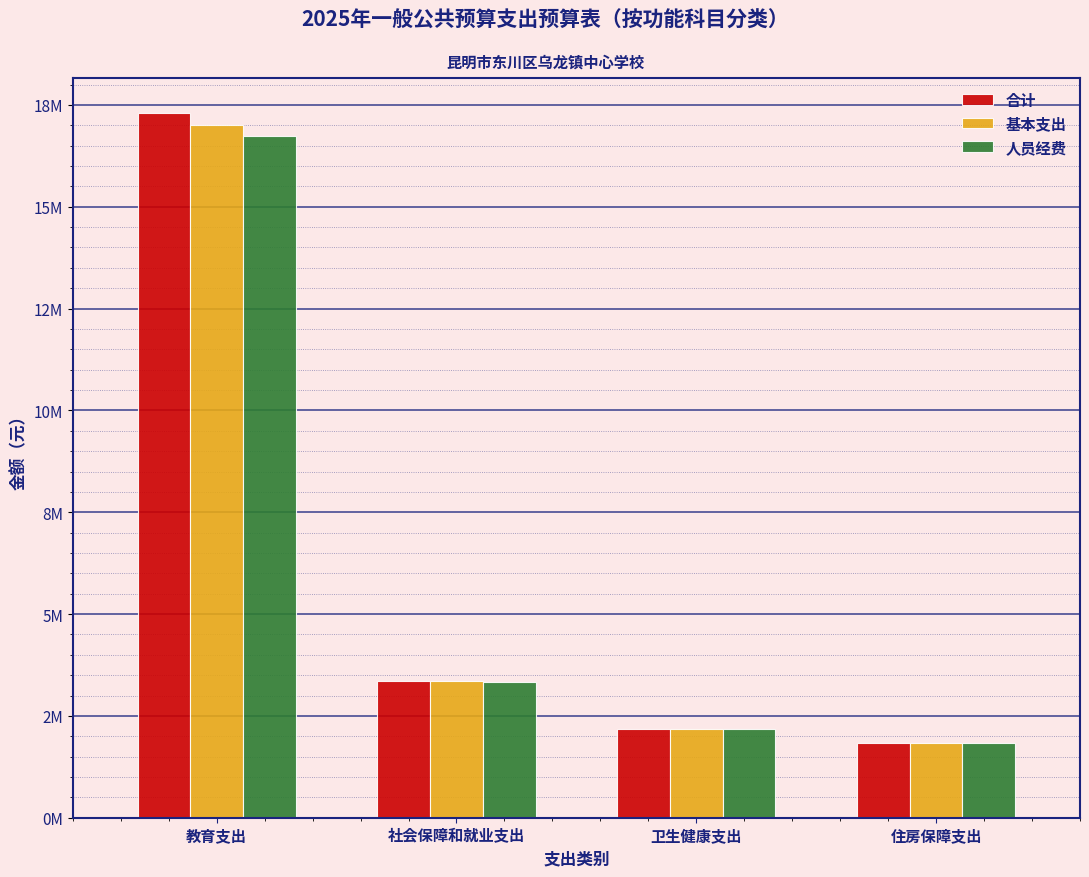

What position from the right is 教育支出?

4